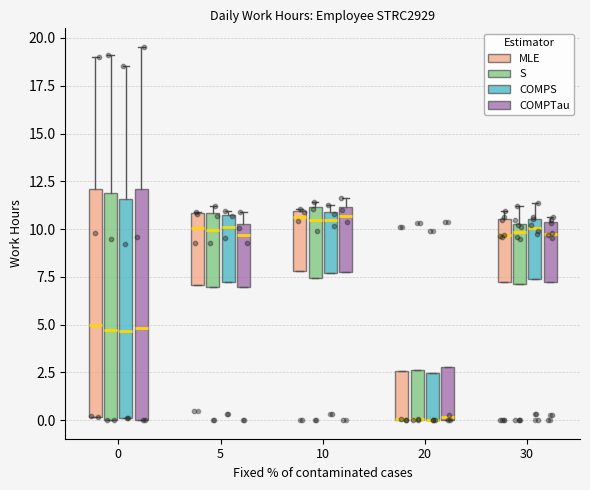

Reading left to right, read every box against the y-axis: the position of its median line, the range the box covers, and the ends of its whiskers. The values are not printed on the chart, so give them approximately, as read against the axis.

0 (MLE): median 5.0, box 0.0 to 12.0, whiskers 0.0 to 19.0
0 (S): median 4.5, box 0.0 to 12.0, whiskers 0.0 to 19.0
0 (COMPS): median 4.5, box 0.0 to 11.5, whiskers 0.0 to 18.5
0 (COMPTau): median 5.0, box 0.0 to 12.0, whiskers 0.0 to 19.5
5 (MLE): median 10.0, box 7.0 to 11.0, whiskers 7.0 to 11.0
5 (S): median 10.0, box 7.0 to 11.0, whiskers 7.0 to 11.0 (just above the box's upper edge)
5 (COMPS): median 10.0, box 7.0 to 10.5, whiskers 7.0 to 11.0
5 (COMPTau): median 9.5, box 7.0 to 10.5, whiskers 7.0 to 11.0
10 (MLE): median 10.5, box 8.0 to 11.0, whiskers 8.0 to 11.0
10 (S): median 10.5, box 7.5 to 11.0, whiskers 7.5 to 11.5
10 (COMPS): median 10.5, box 7.5 to 11.0, whiskers 7.5 to 11.5
10 (COMPTau): median 10.5, box 8.0 to 11.0, whiskers 8.0 to 11.5
20 (MLE): median 0.0 (drawn on the box's lower edge), box 0.0 to 2.5, whiskers 0.0 to 2.5
20 (S): median 0.0 (drawn on the box's lower edge), box 0.0 to 2.5, whiskers 0.0 to 2.5
20 (COMPS): median 0.0 (drawn on the box's lower edge), box 0.0 to 2.5, whiskers 0.0 to 2.5
20 (COMPTau): median 0.0, box 0.0 to 3.0, whiskers 0.0 to 3.0
30 (MLE): median 9.5, box 7.0 to 10.5, whiskers 7.0 to 11.0
30 (S): median 10.0, box 7.0 to 10.5, whiskers 7.0 to 11.0
30 (COMPS): median 10.0, box 7.5 to 10.5, whiskers 7.5 to 11.5
30 (COMPTau): median 9.5, box 7.0 to 10.5, whiskers 7.0 to 10.5 (just above the box's upper edge)